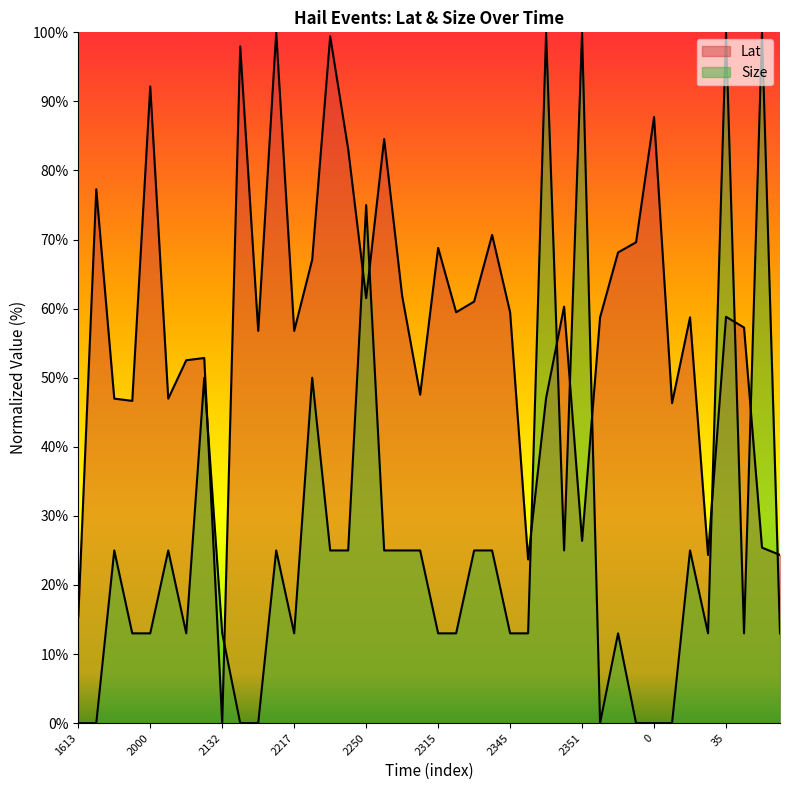

What is the difference between the Lat values at 2305 and 55?

37.5